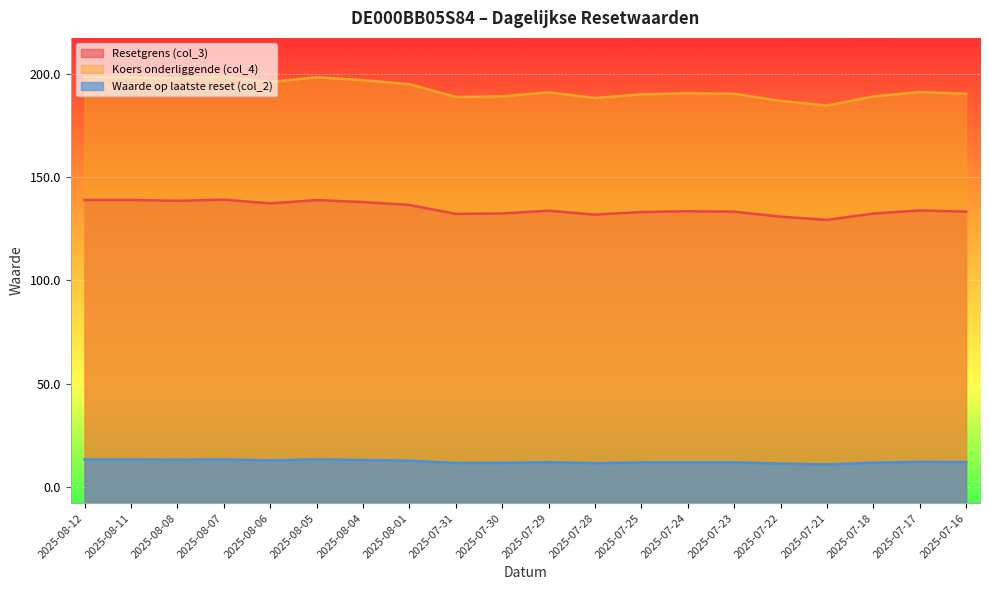

At which category does Waarde op laatste reset (col_2) reach its first local peak?

2025-08-11